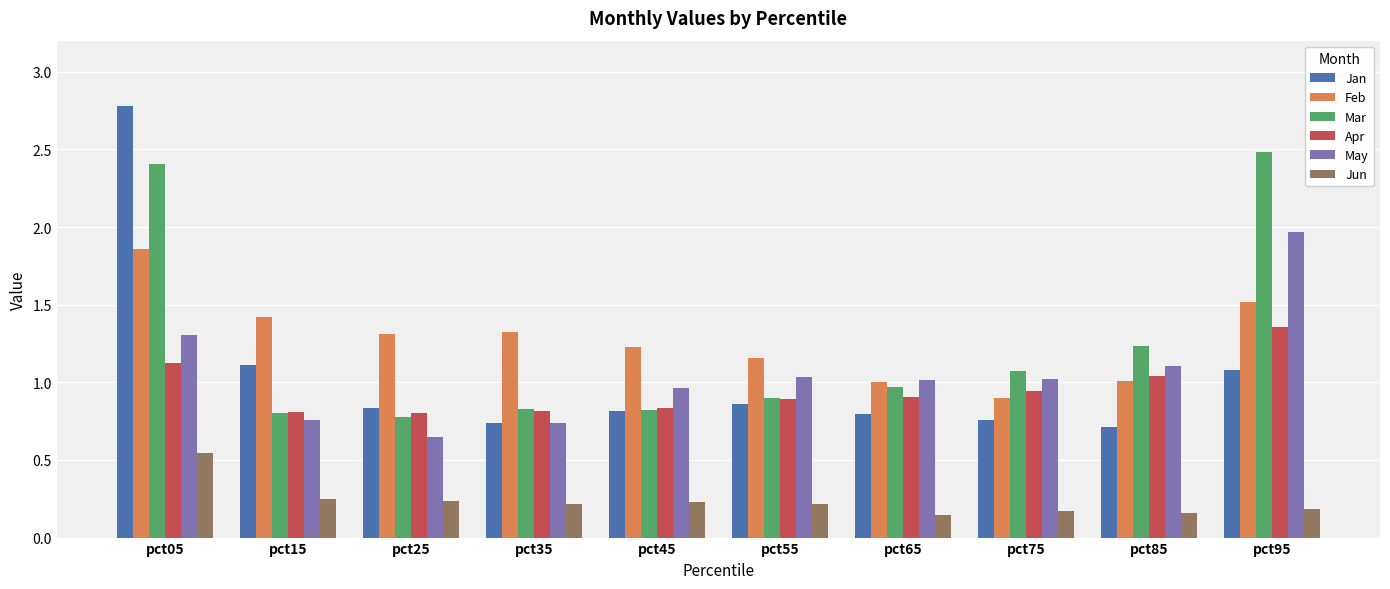

What is the highest value of the Mar series?

2.5